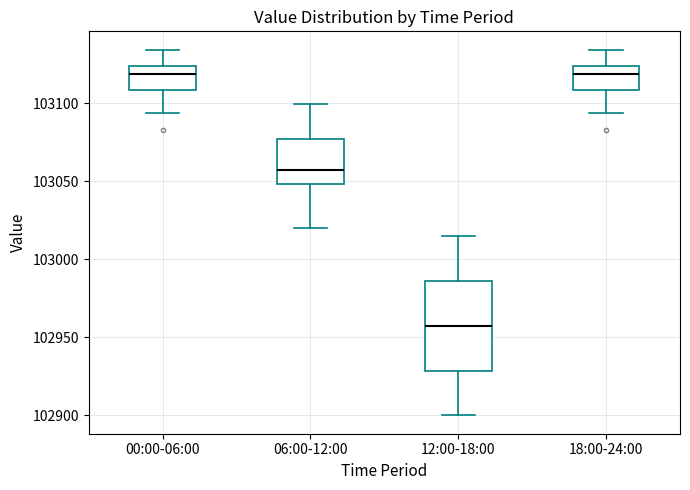

Reading left to right, read every box against the y-axis: the position of its median line, the range the box covers, and the ends of its whiskers. The values are not printed on the chart, so give them approximately, as read against the axis.

00:00-06:00: median 103120, box 103110 to 103125, whiskers 103095 to 103135
06:00-12:00: median 103060, box 103050 to 103075, whiskers 103020 to 103100
12:00-18:00: median 102960, box 102930 to 102985, whiskers 102900 to 103015
18:00-24:00: median 103120, box 103110 to 103125, whiskers 103095 to 103135